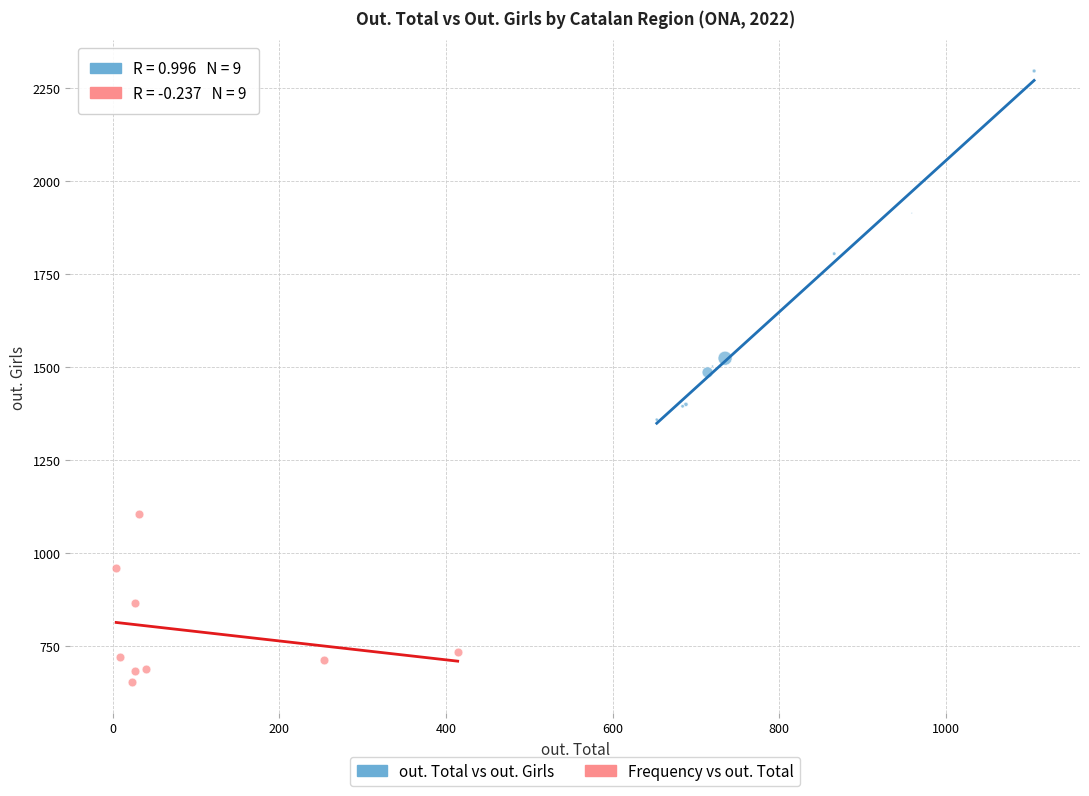

What are all the series names shown in the legend?

out. Total vs out. Girls, Frequency vs out. Total